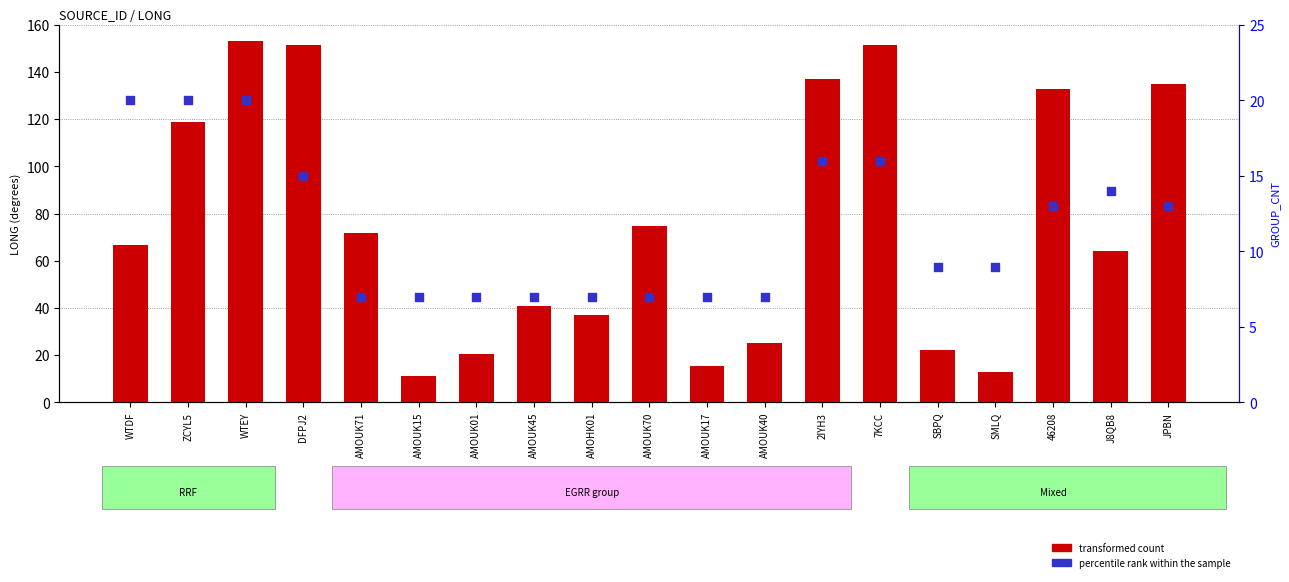

Which series contains the highest Y value?

transformed count